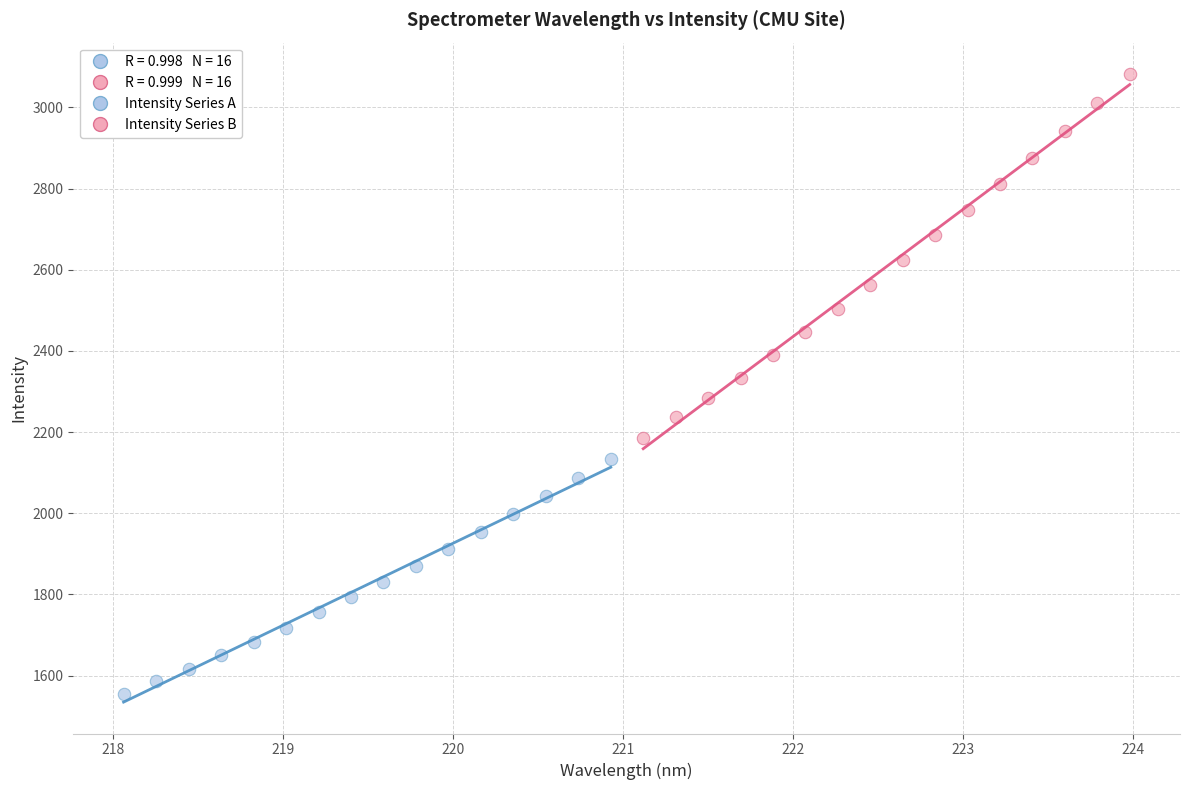

Which series has the largest Y range (max minus min)?

Intensity Series B